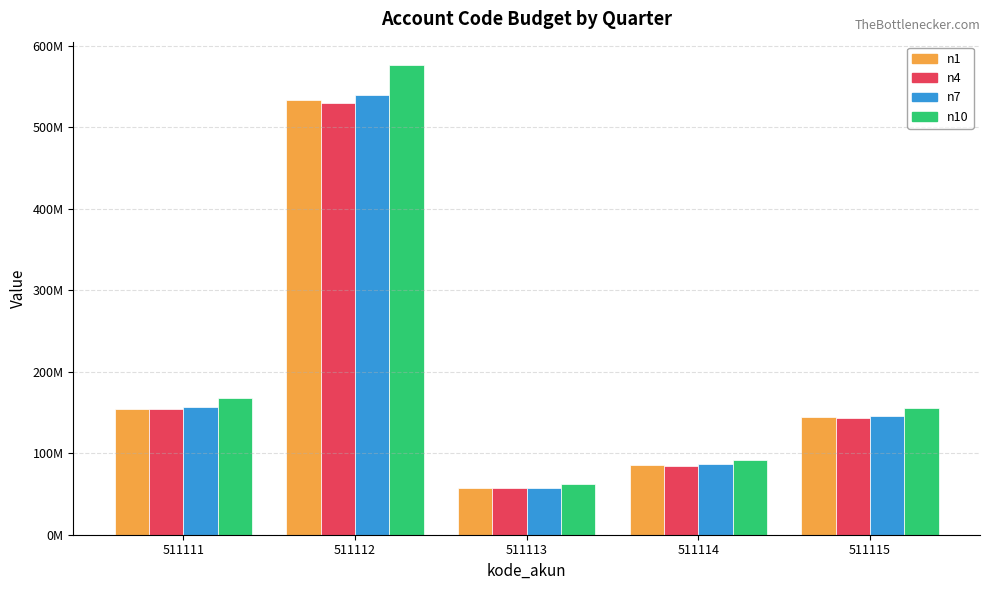

Which series has the largest total across all categories?

n10